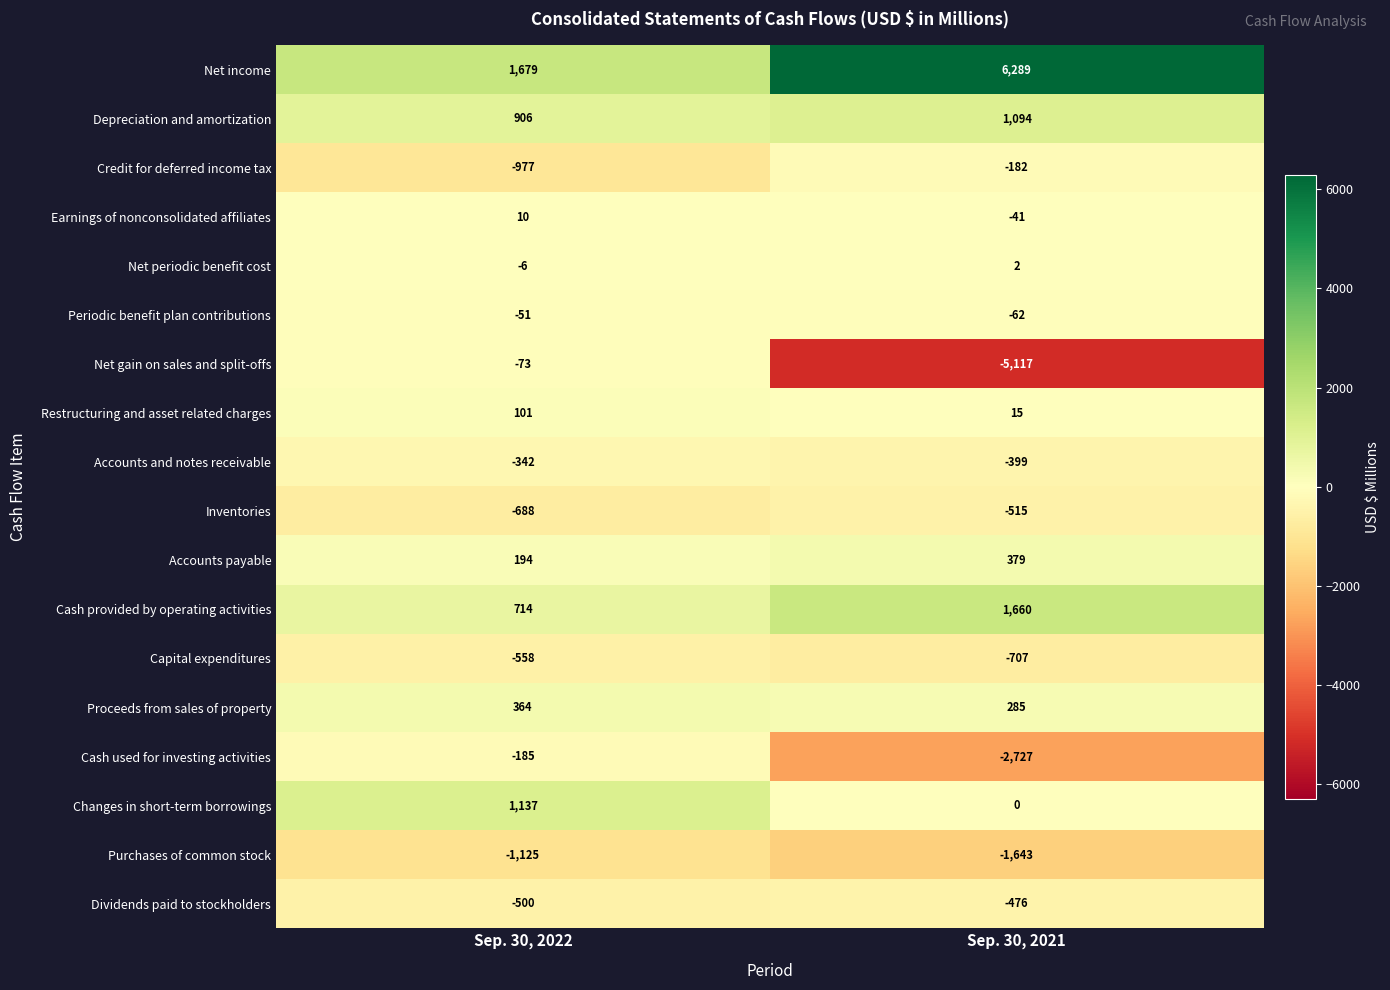

Rank the categories by Earnings of nonconsolidated affiliates value from highest to lowest.

Sep. 30, 2022, Sep. 30, 2021